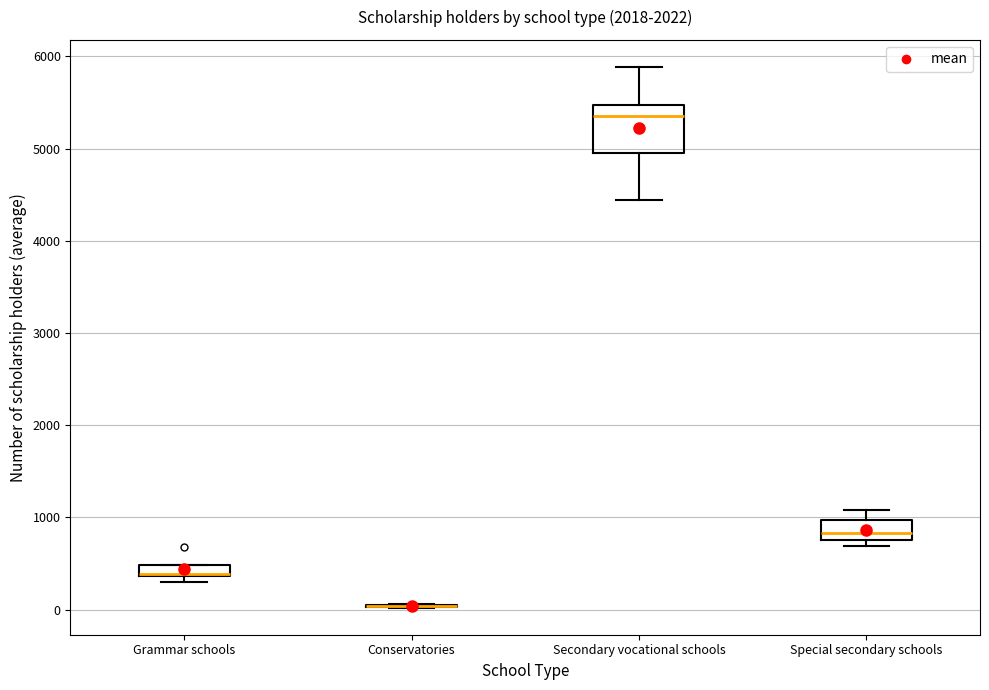

Where is the lower edge of the box for Special secondary schools on the y-axis? The values are not printed on the chart, so give them approximately, as read against the axis.

800